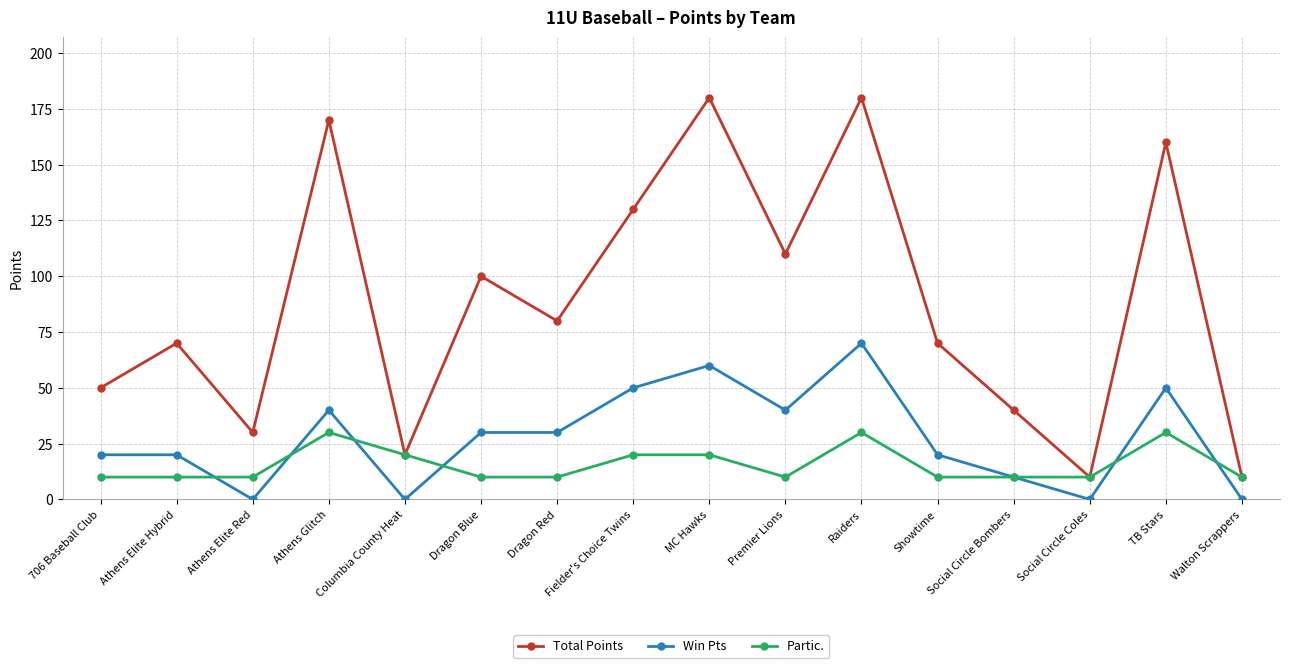

The value of Win Pts at MC Hawks is 60. True or false?

True